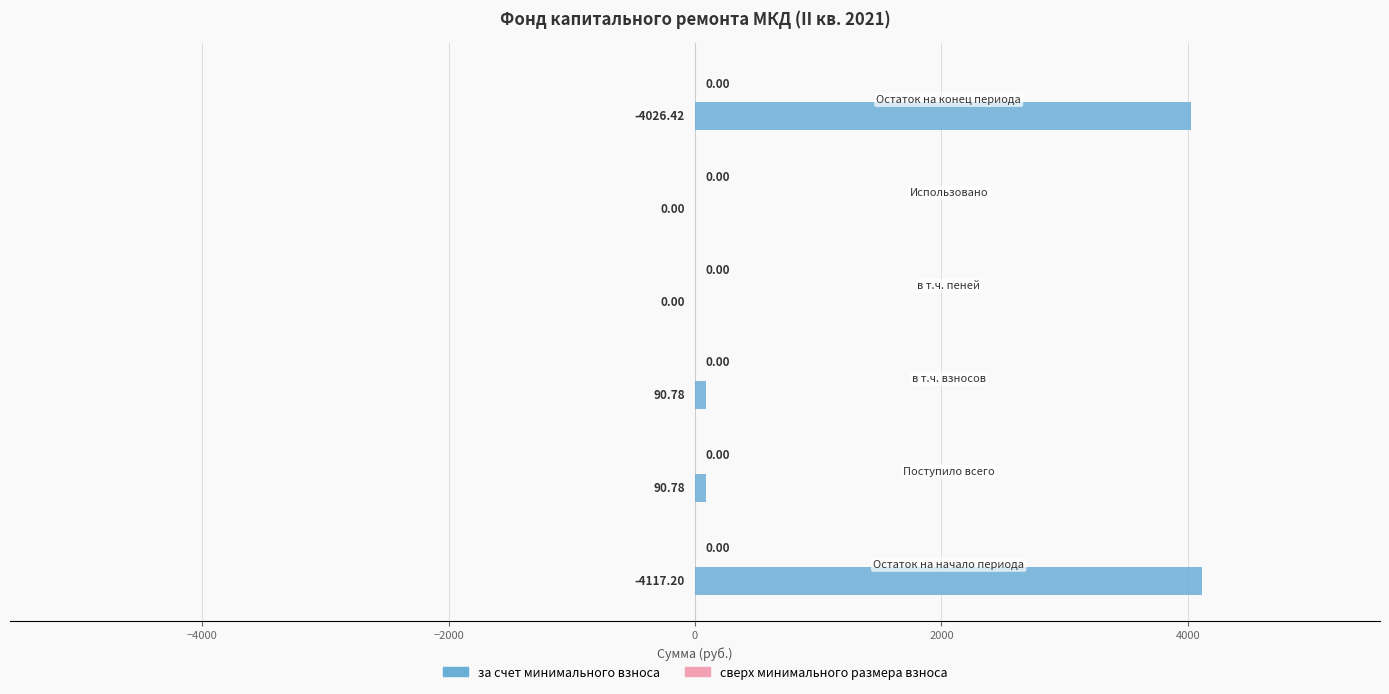

What is the sum of all values?

8325.2